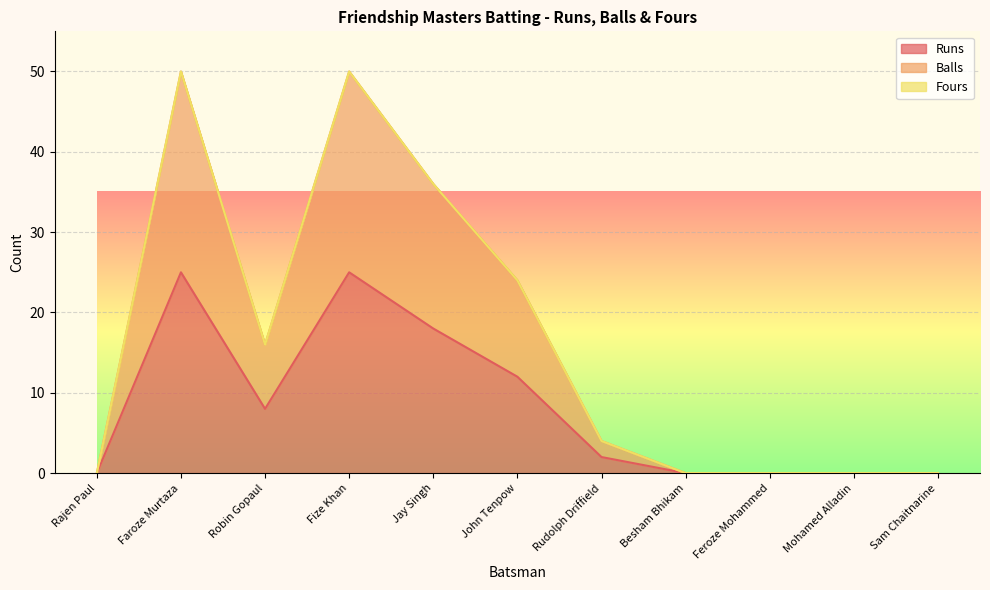

How many lines are shown in the chart?

3